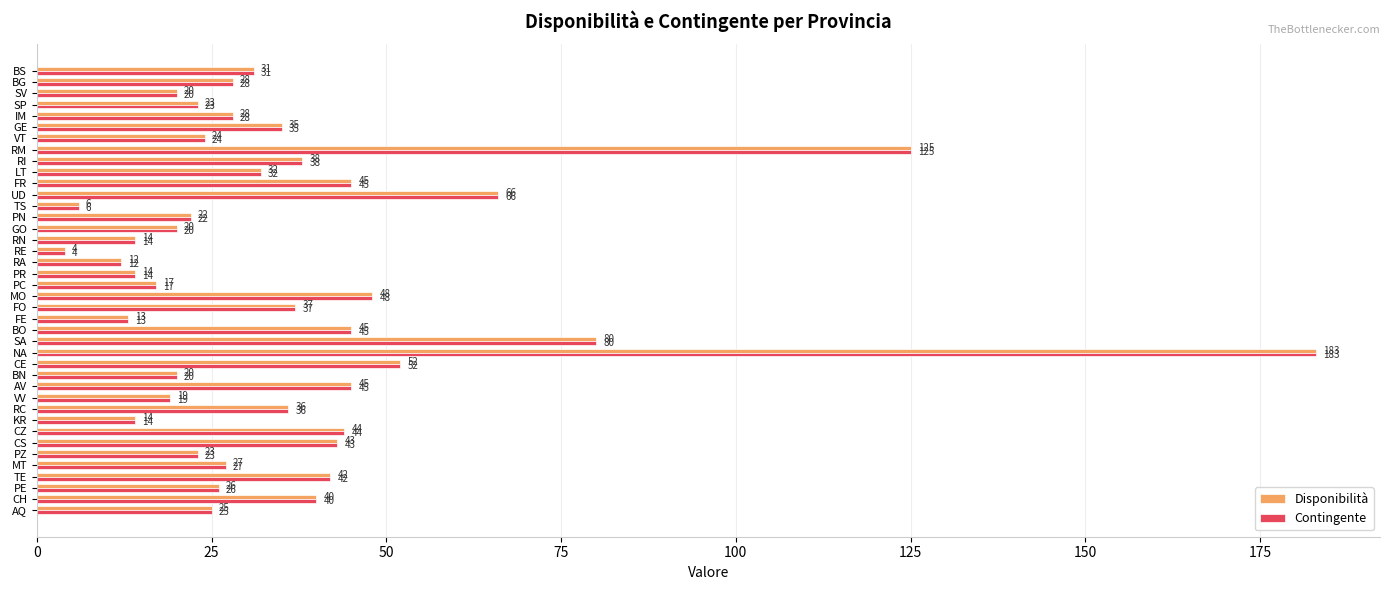

What is the average value of the Disponibilità series?

37